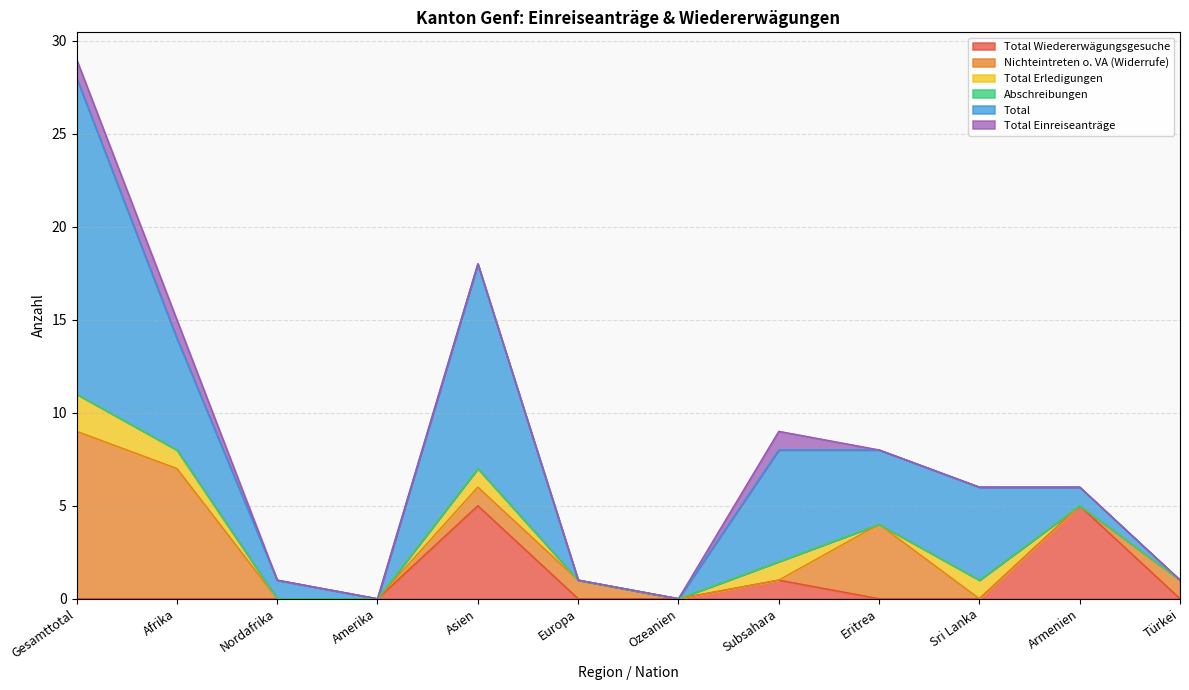

True or false: Total Erledigungen and Total cross at least once.

False